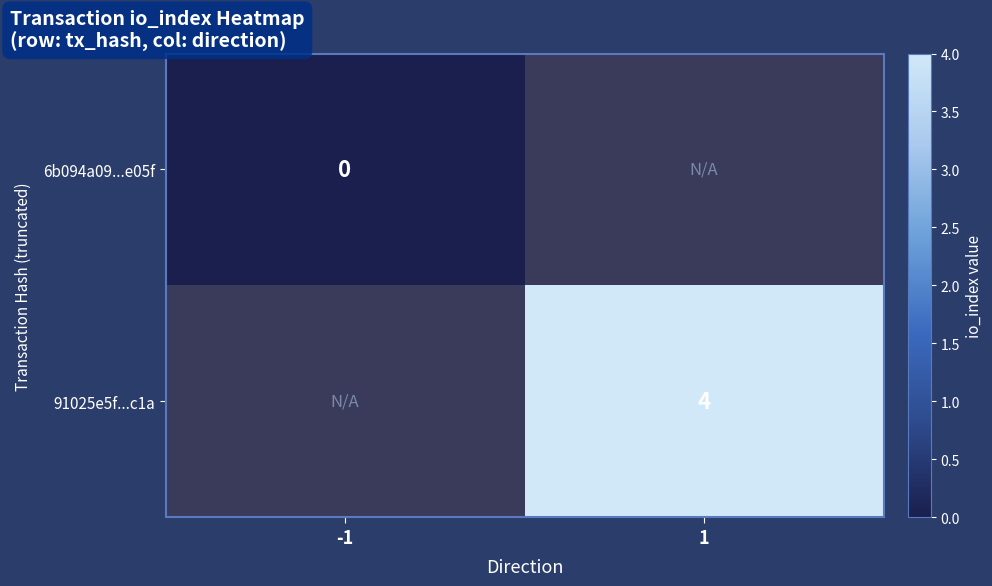

Is it true that 91025e5f...c1a equals 4 at 1?

True